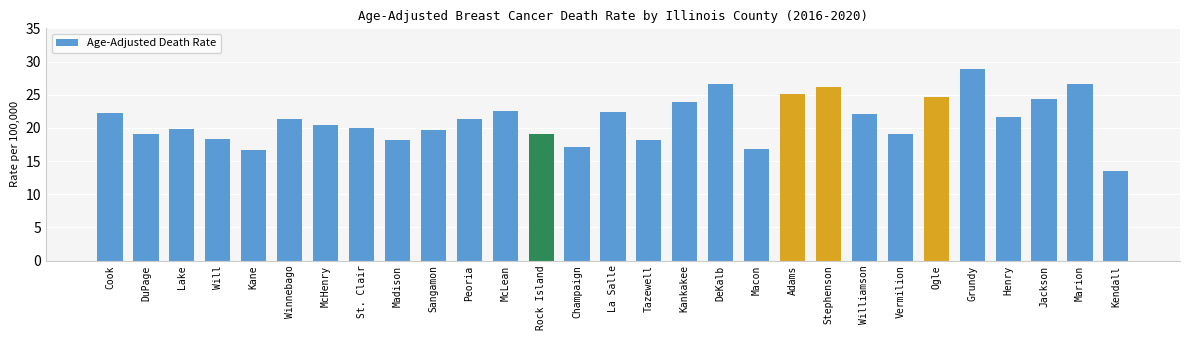

Does the chart contain stacked bars?

No